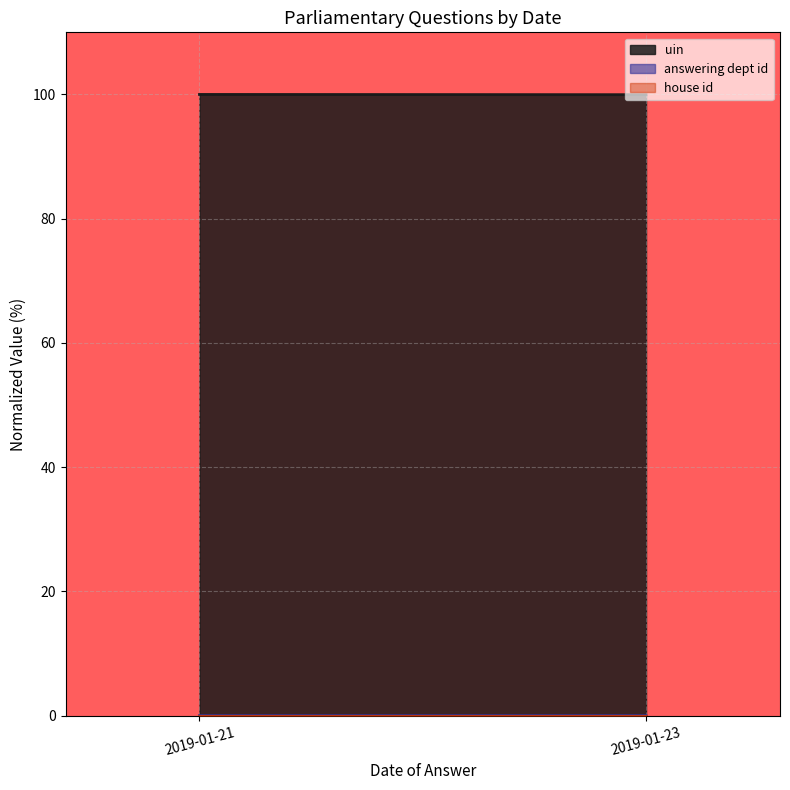

How many series are shown in this chart?

3